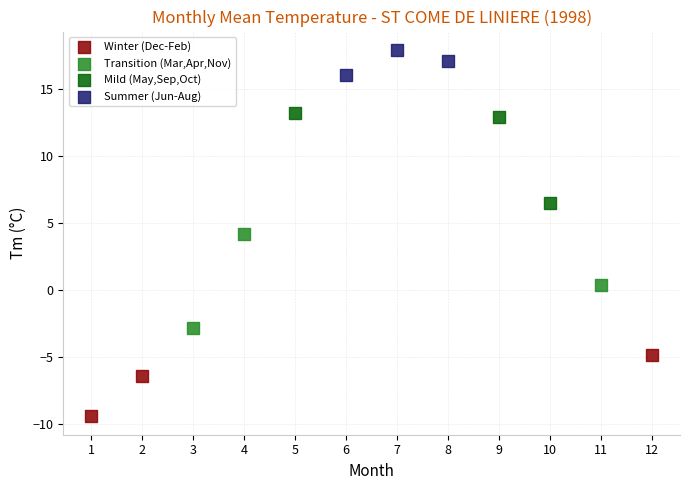

Which series contains the lowest Y value?

Winter (Dec-Feb)